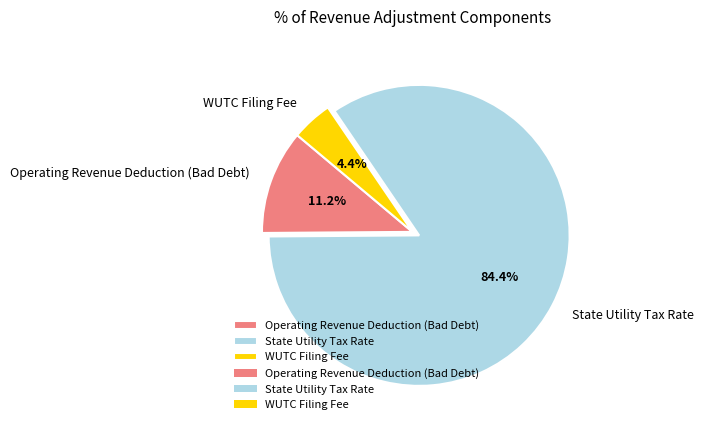

What percentage do State Utility Tax Rate and Operating Revenue Deduction (Bad Debt) together represent?

95.6%